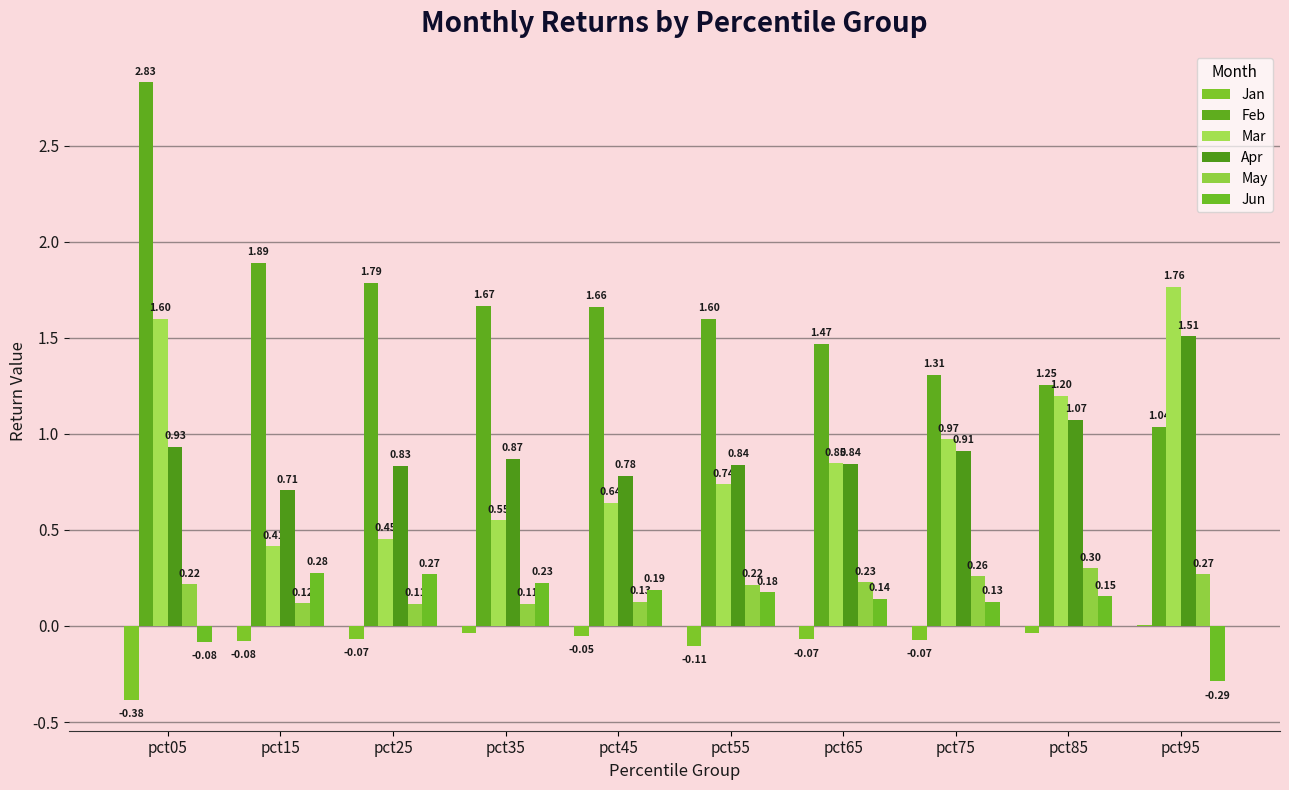

At pct05, list the series in order from smallest to largest.

Jan, Jun, May, Apr, Mar, Feb